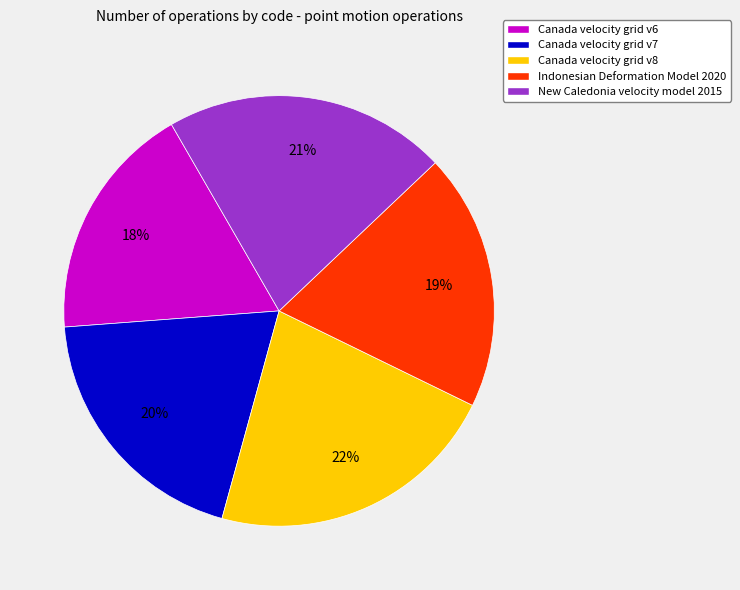

Count the number of slices in the pie.

5